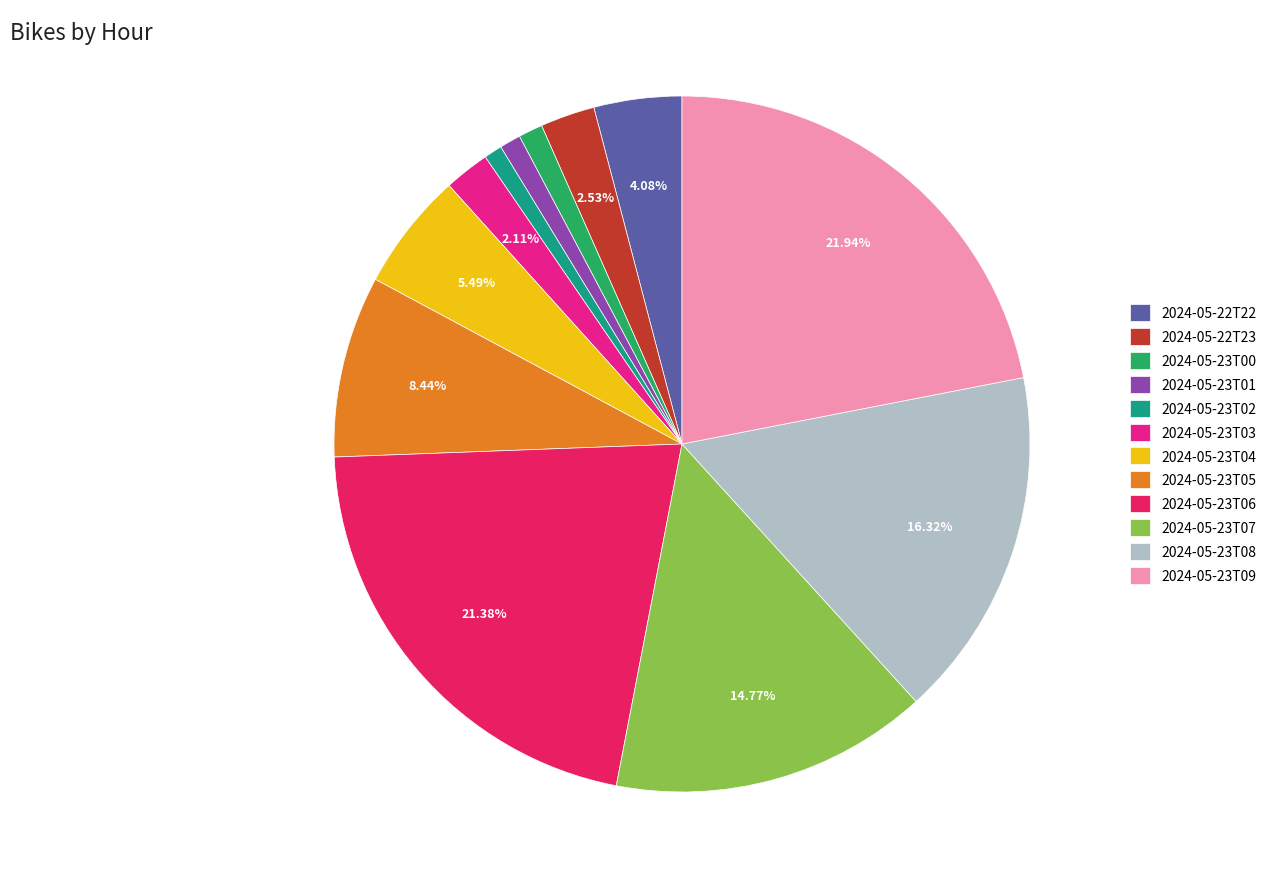

What is the ratio of the value at 2024-05-23T00 to the value at 2024-05-23T03?

0.5